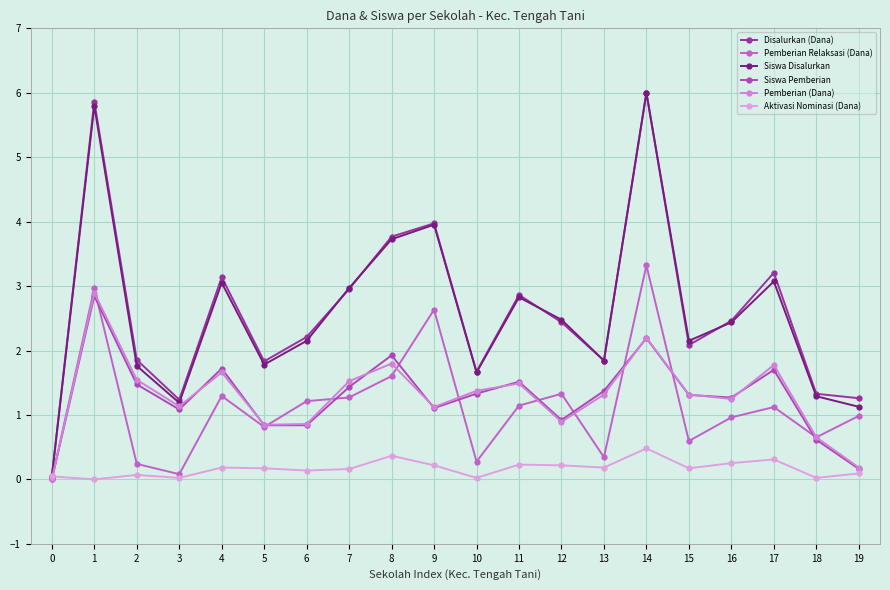

Which series has the largest total across all categories?

Disalurkan (Dana)